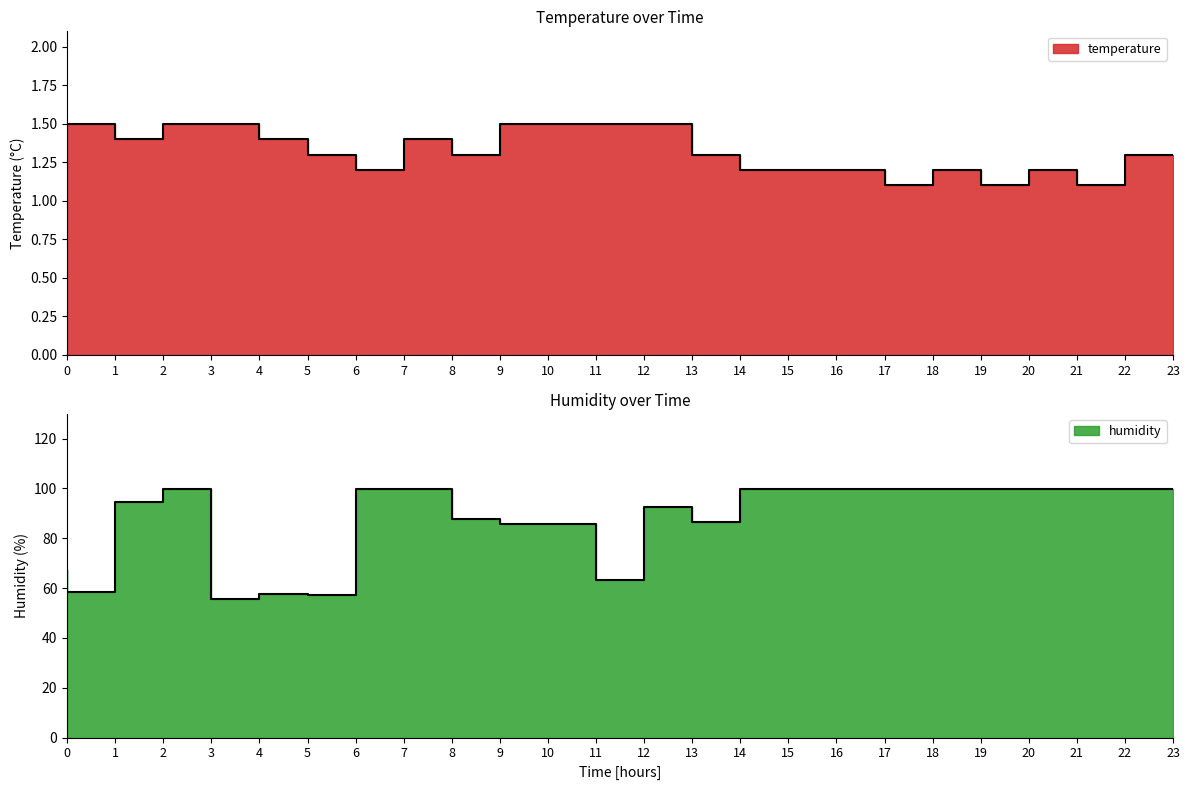

True or false: humidity and temperature intersect in this chart.

False